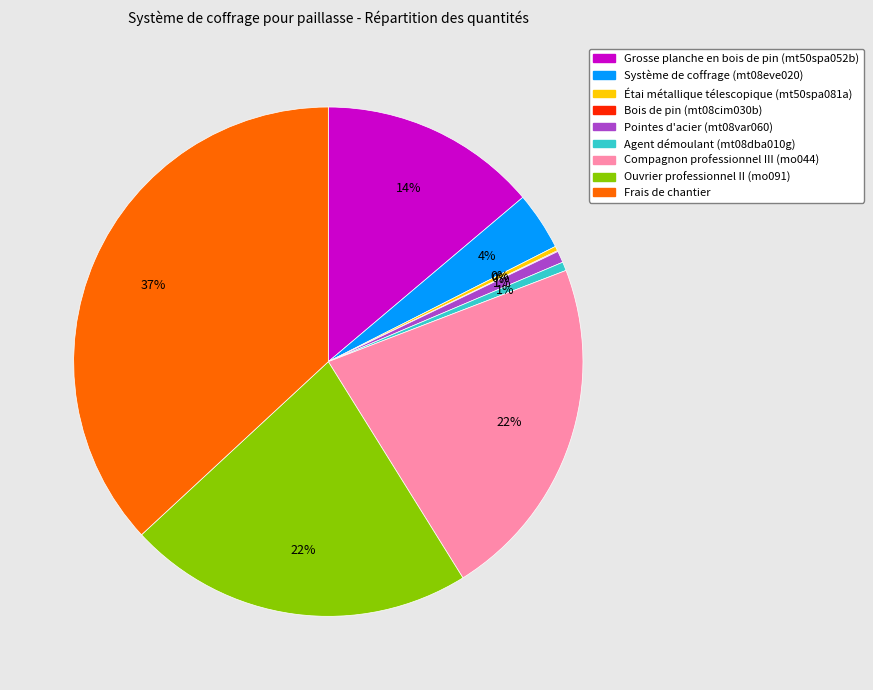

Do Système de coffrage (mt08eve020) and Grosse planche en bois de pin (mt50spa052b) together represent more than half of the pie?

No